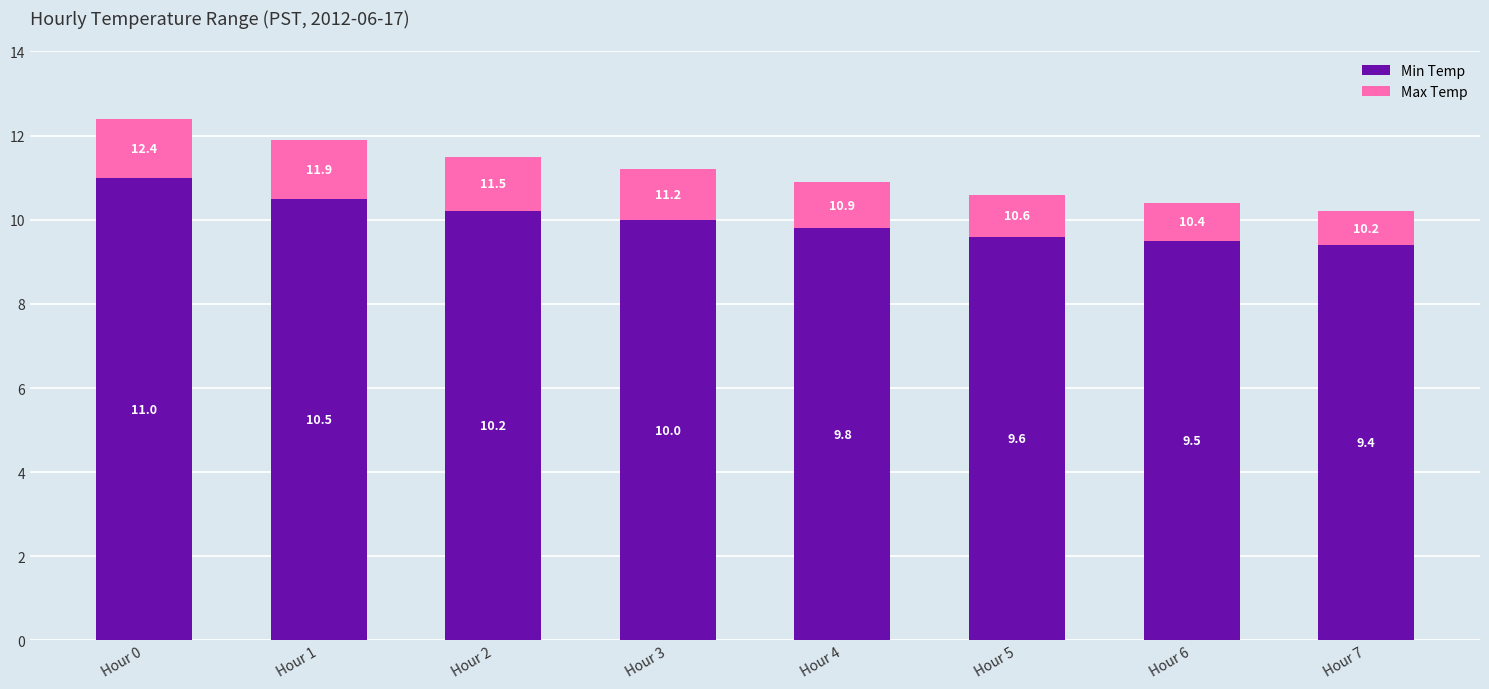

The Min Temp series shows 14.4 at Hour 1. True or false?

False